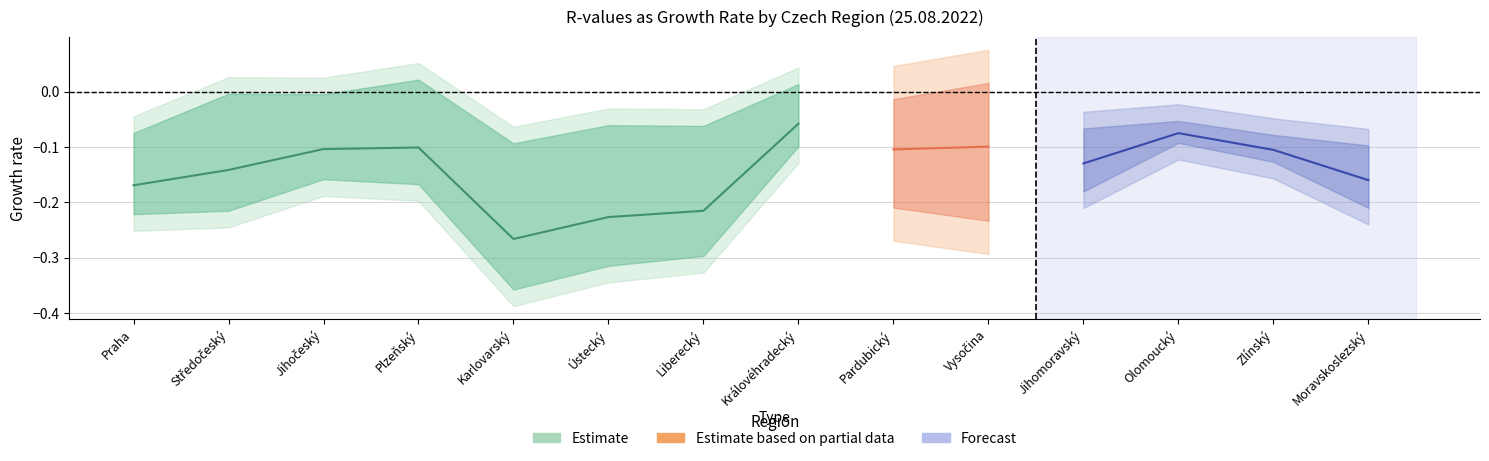

Between Moravskoslezský and Pardubický, which is larger?

Pardubický